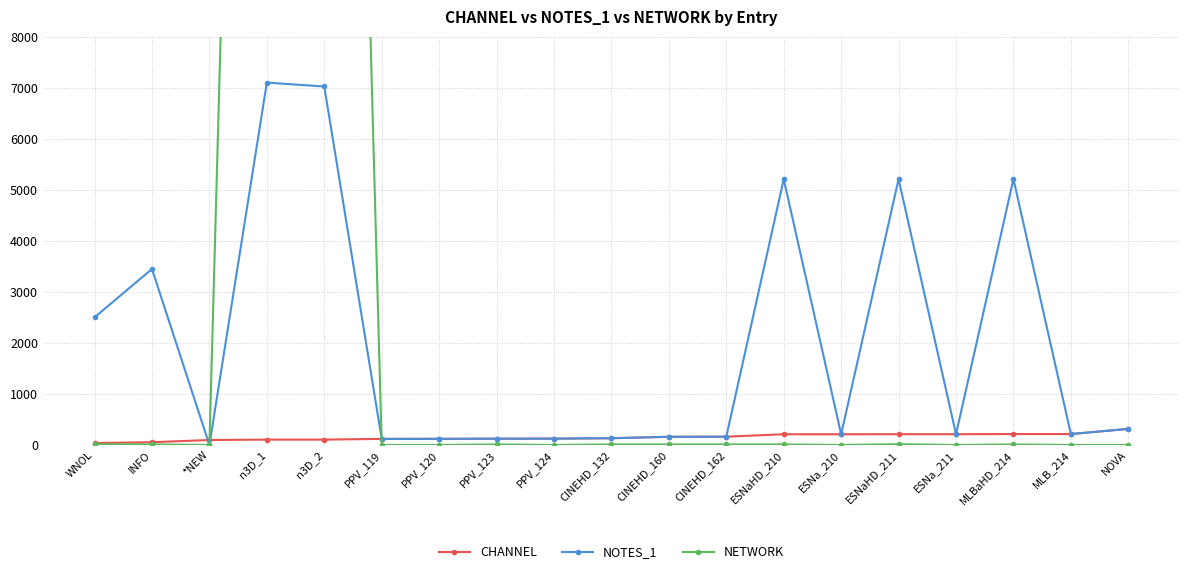

List the series in order of their peak value, highest first.

NETWORK, NOTES_1, CHANNEL